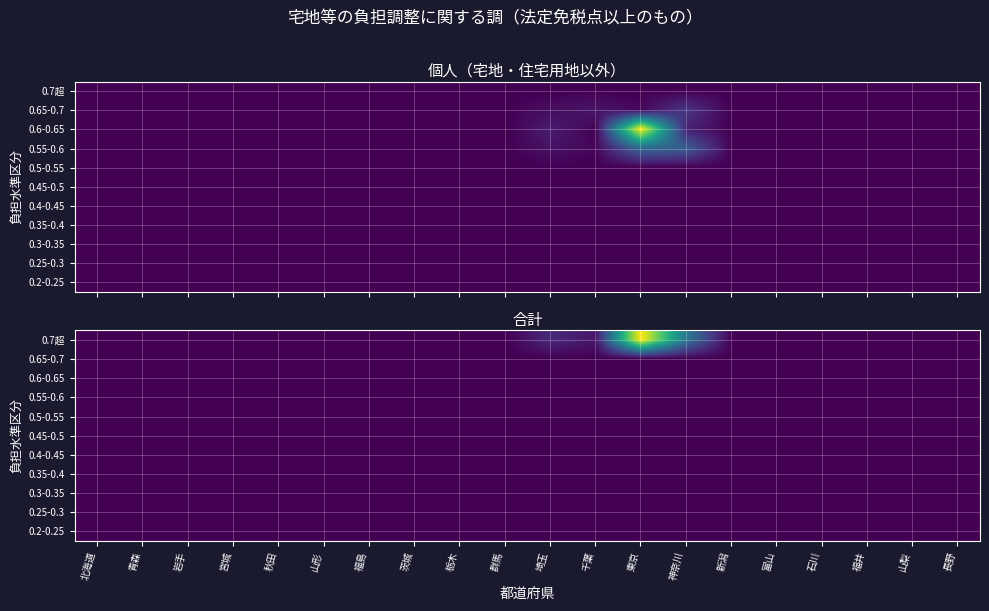

List the series in order of their peak value, lowest first.

0.65-0.7, 0.6-0.65, 0.55-0.6, 0.5-0.55, 0.45-0.5, 0.4-0.45, 0.35-0.4, 0.3-0.35, 0.25-0.3, 0.2-0.25, 0.7超